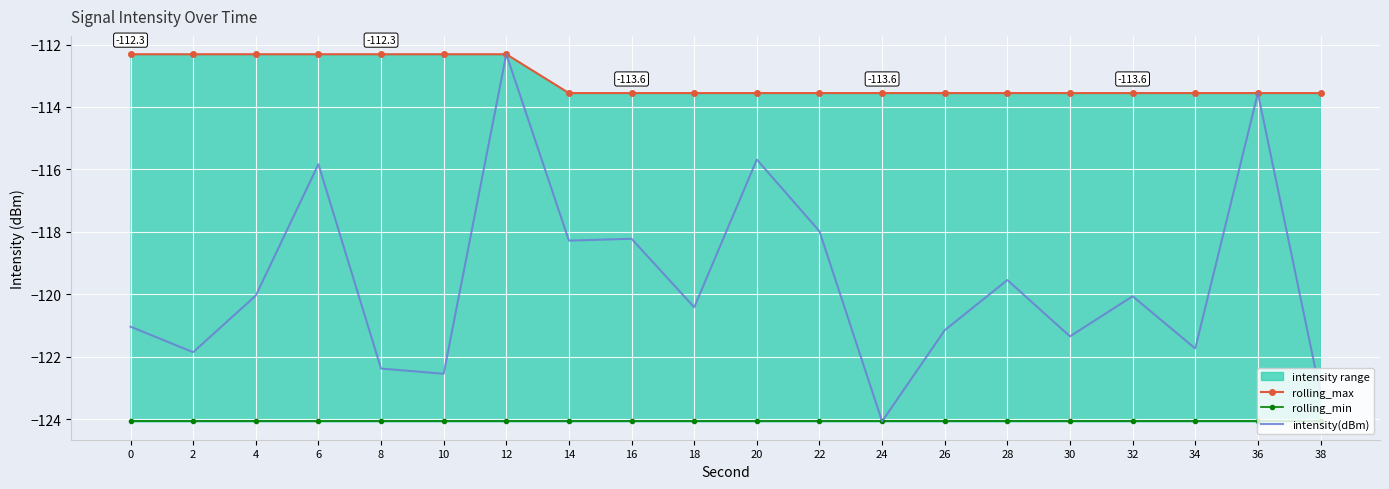

Reading right to left, what are all the values shown in this chart?

rolling_max: 38=-113.6	36=-113.6	34=-113.6	32=-113.6	30=-113.6	28=-113.6	26=-113.6	24=-113.6	22=-113.6	20=-113.6	18=-113.6	16=-113.6	14=-113.6	12=-112.3	10=-112.3	8=-112.3	6=-112.3	4=-112.3	2=-112.3	0=-112.3
rolling_min: 38=-124.1	36=-124.1	34=-124.1	32=-124.1	30=-124.1	28=-124.1	26=-124.1	24=-124.1	22=-124.1	20=-124.1	18=-124.1	16=-124.1	14=-124.1	12=-124.1	10=-124.1	8=-124.1	6=-124.1	4=-124.1	2=-124.1	0=-124.1
intensity(dBm): 38=-123.2	36=-113.6	34=-121.7	32=-120.1	30=-121.4	28=-119.5	26=-121.2	24=-124.1	22=-118.0	20=-115.7	18=-120.4	16=-118.2	14=-118.3	12=-112.3	10=-122.5	8=-122.4	6=-115.8	4=-120.0	2=-121.9	0=-121.0